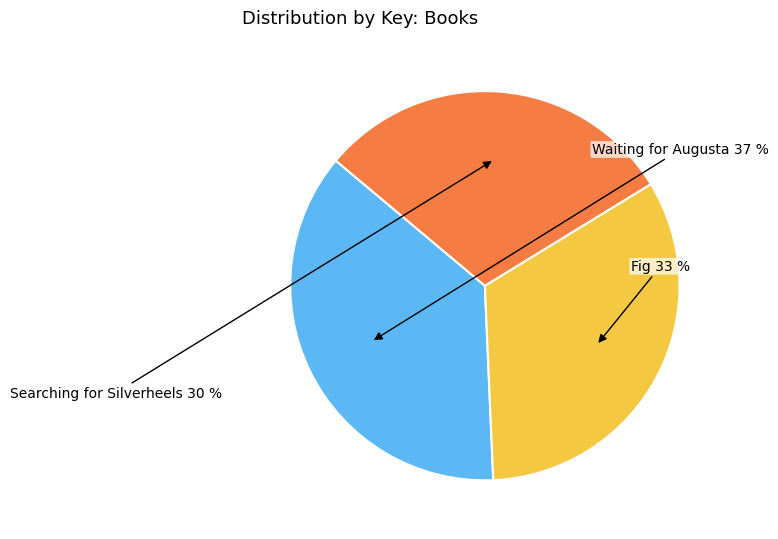

Do Searching for Silverheels and Waiting for Augusta together represent more than half of the pie?

Yes